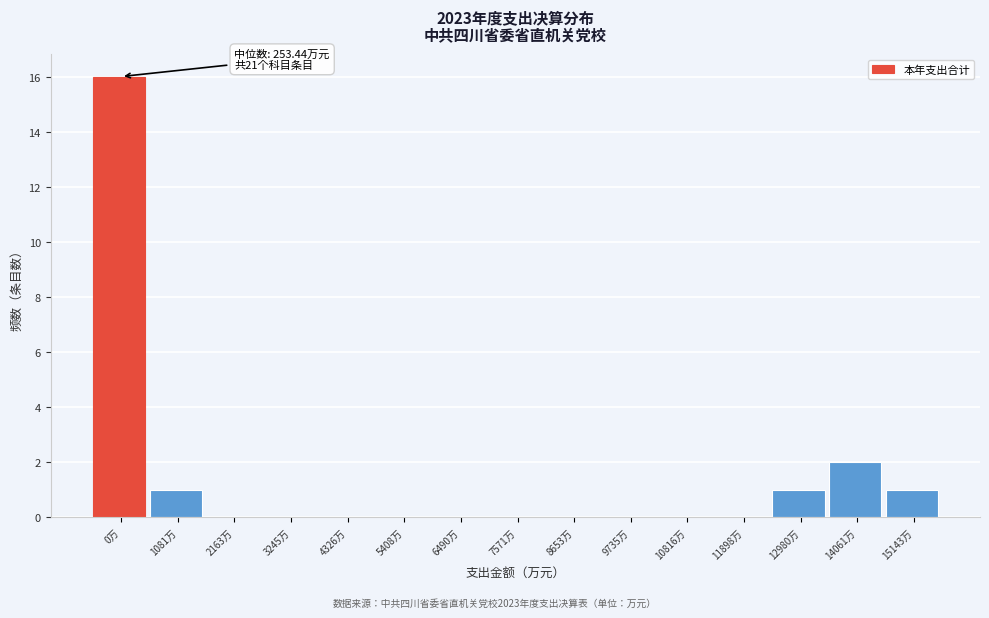

Reading left to right, extract all data points from this chart.

0万=16	1081万=1	2163万=0	3245万=0	4326万=0	5408万=0	6490万=0	7571万=0	8653万=0	9735万=0	10816万=0	11898万=0	12980万=1	14061万=2	15143万=1